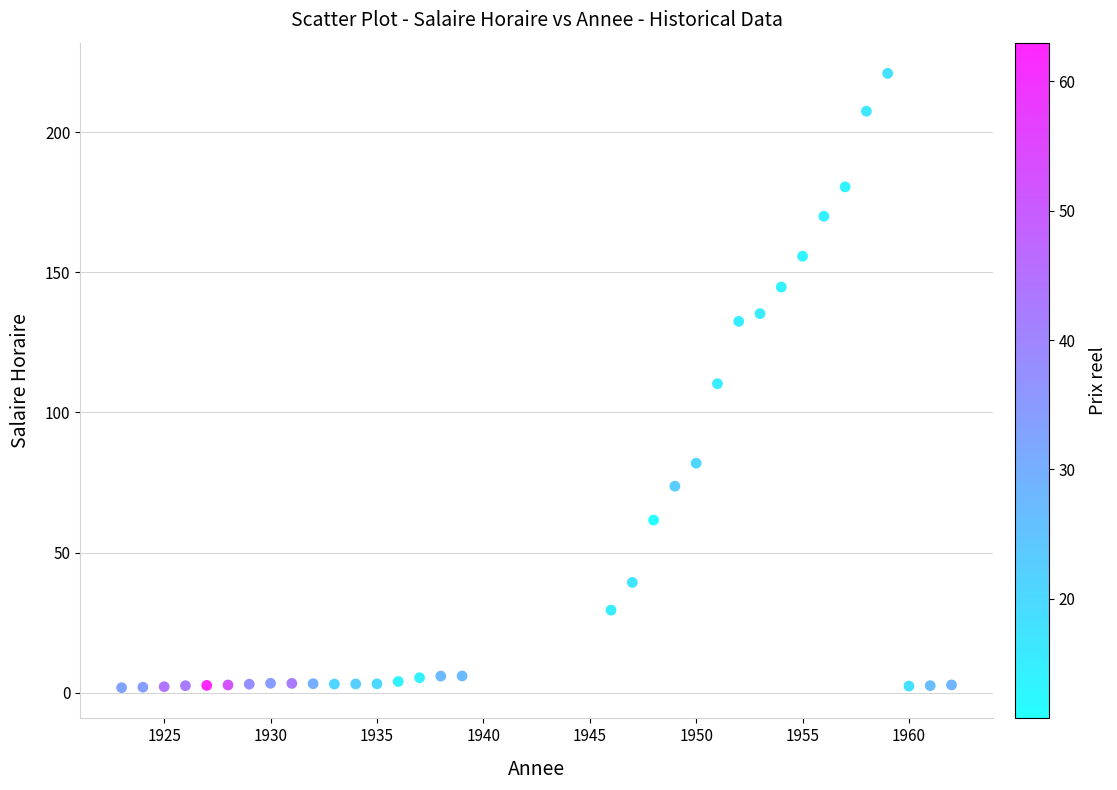

What is the range of X values (max minus min)?

39.0